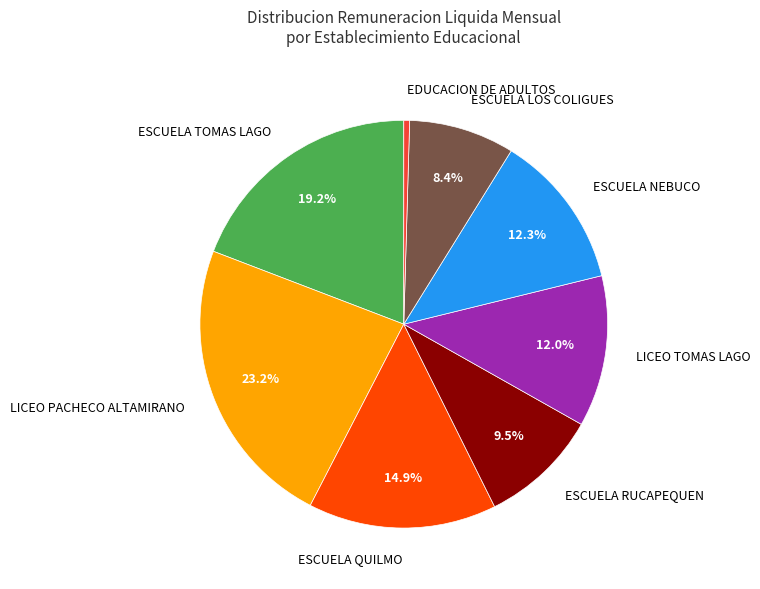

What is the ratio of the value at ESCUELA LOS COLIGUES to the value at LICEO PACHECO ALTAMIRANO?

0.4